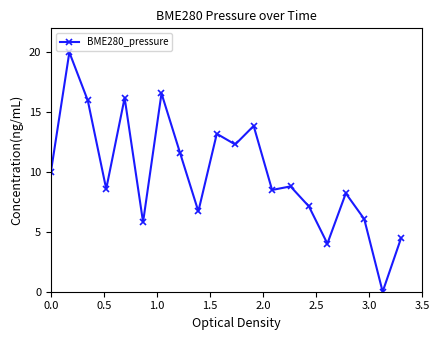

What is the difference between the maximum and minimum values?

20.0